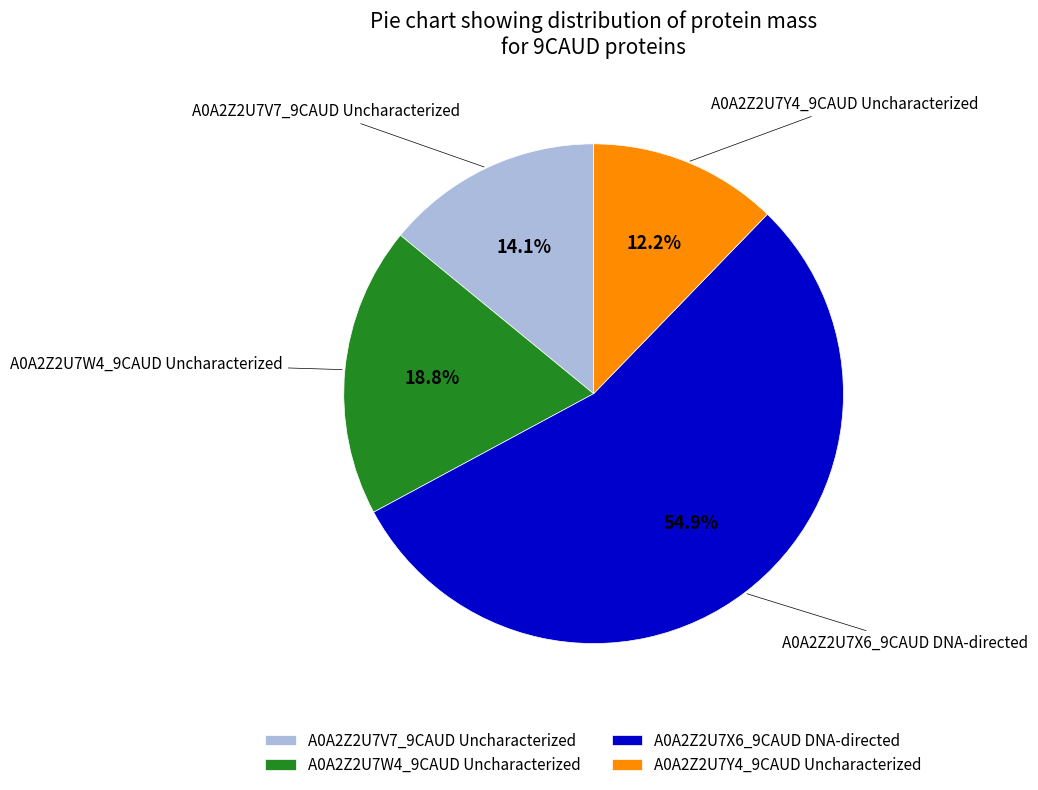

Which has a higher value, A0A2Z2U7X6_9CAUD DNA-directed or A0A2Z2U7Y4_9CAUD Uncharacterized?

A0A2Z2U7X6_9CAUD DNA-directed